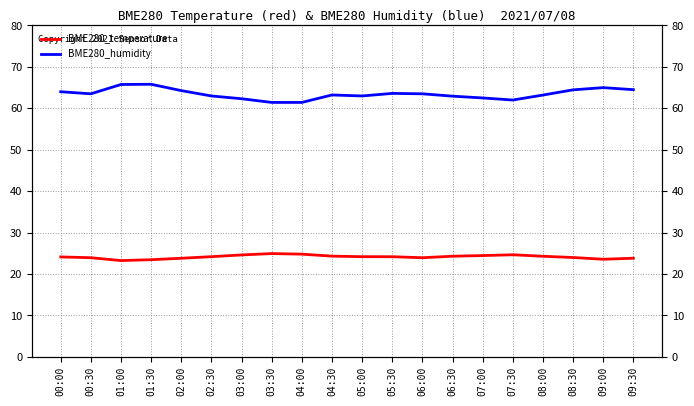

What is the difference between the BME280_temperature values at 06:30 and 07:00?

0.2